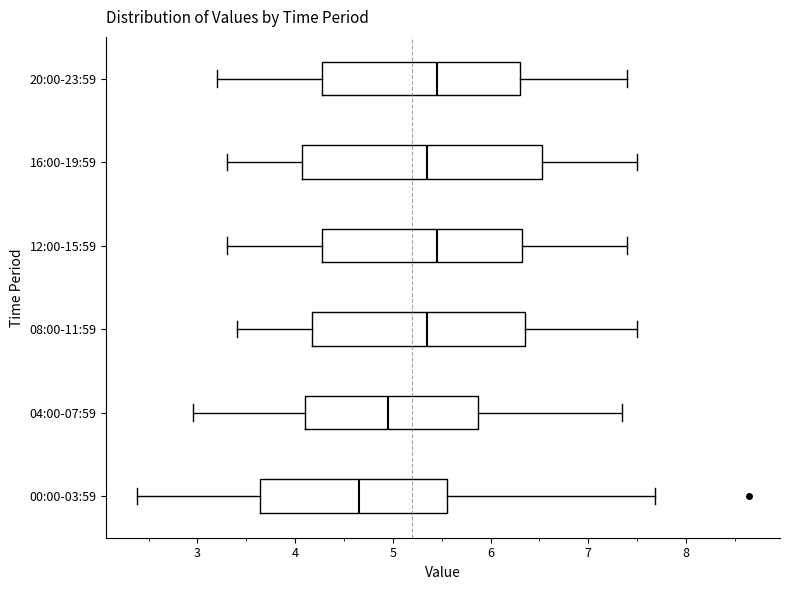

Where does the right whisker of the box for 04:00-07:59 end on the x-axis? The values are not printed on the chart, so give them approximately, as read against the axis.

7.4